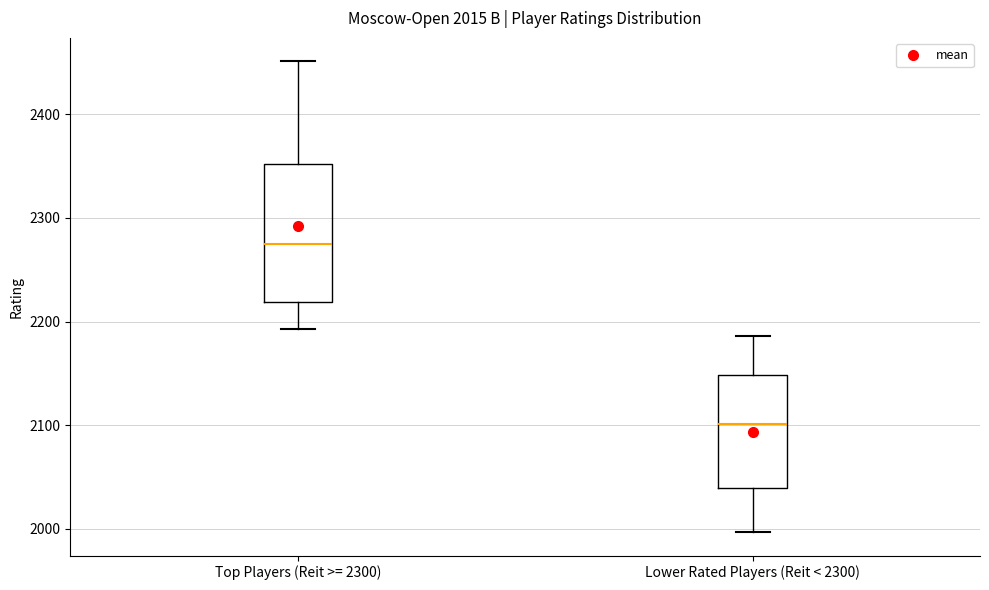

Which box's median line is the lowest?

Lower Rated Players (Reit < 2300)